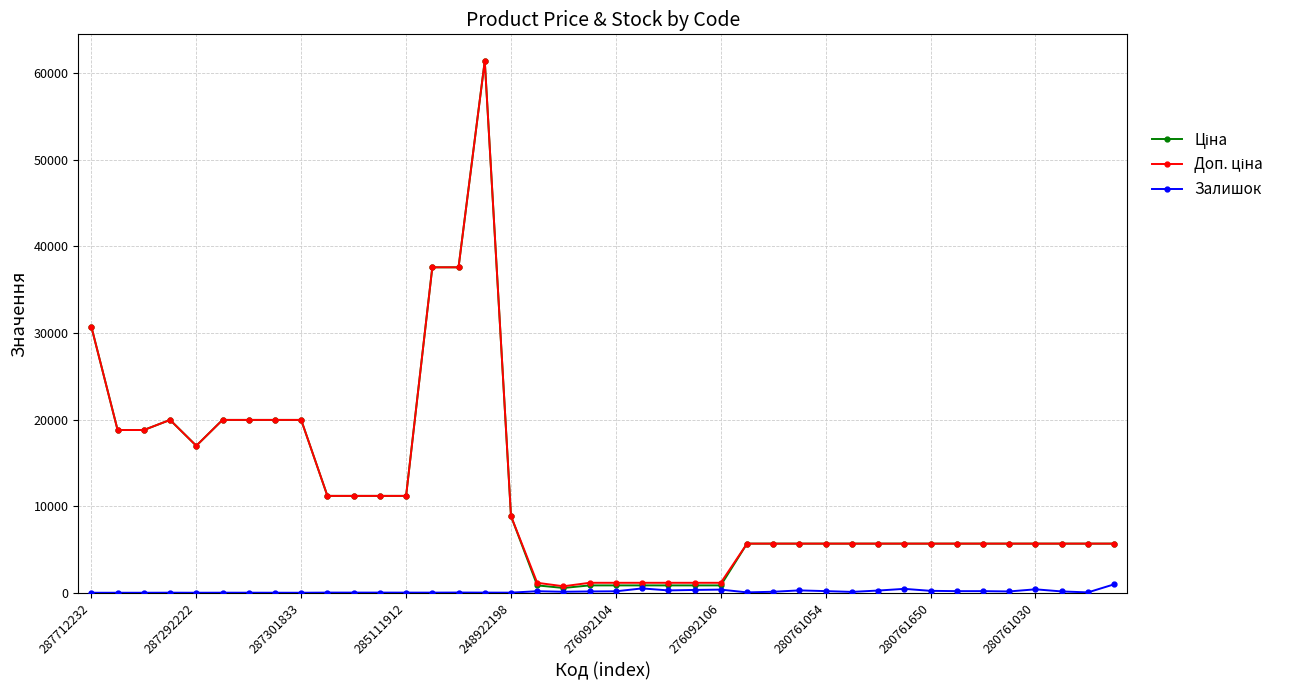

At how many categories does at least one series exceed 17811?

11